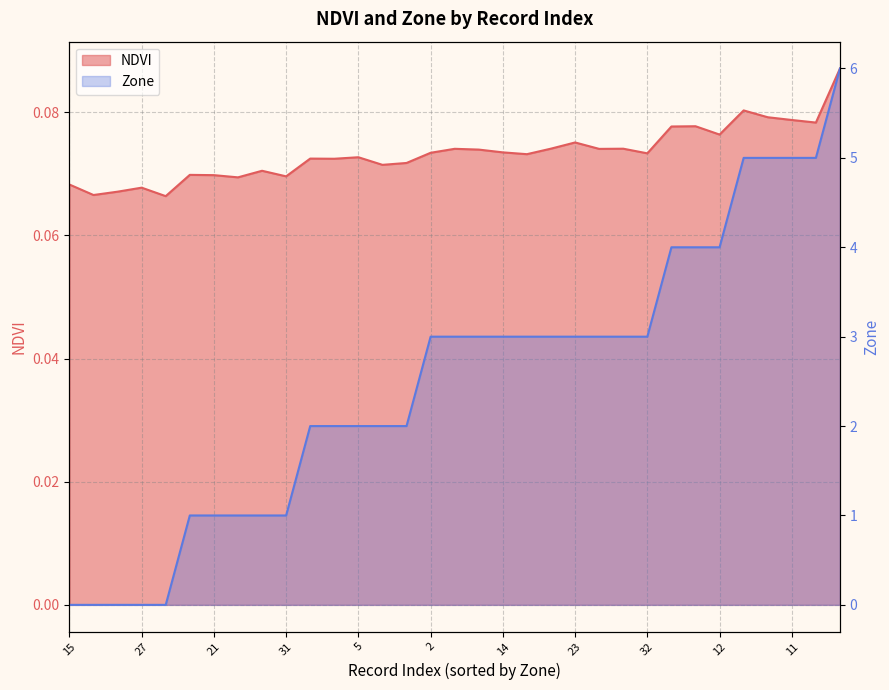

What are all the series names shown in the legend?

NDVI, Zone